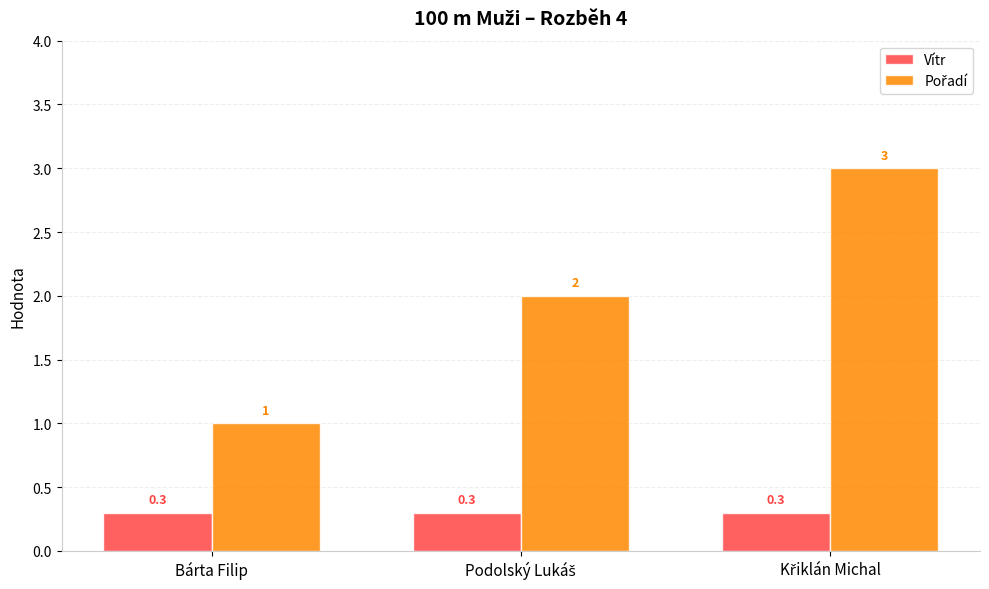

The Vítr series shows 0.1 at Bárta Filip. True or false?

False